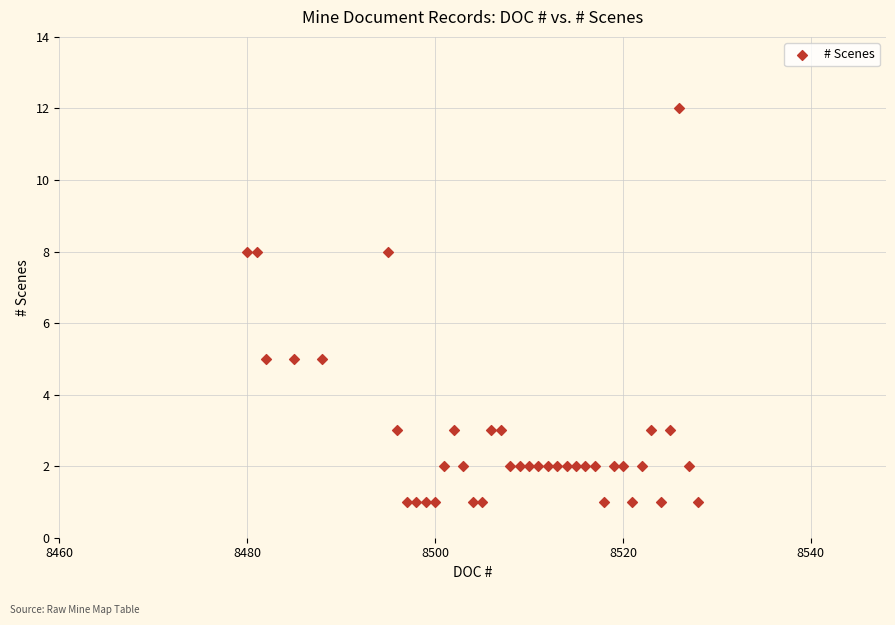

What is the range of X values (max minus min)?

48